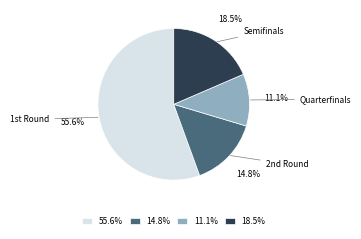

How many slices are in this pie chart?

4